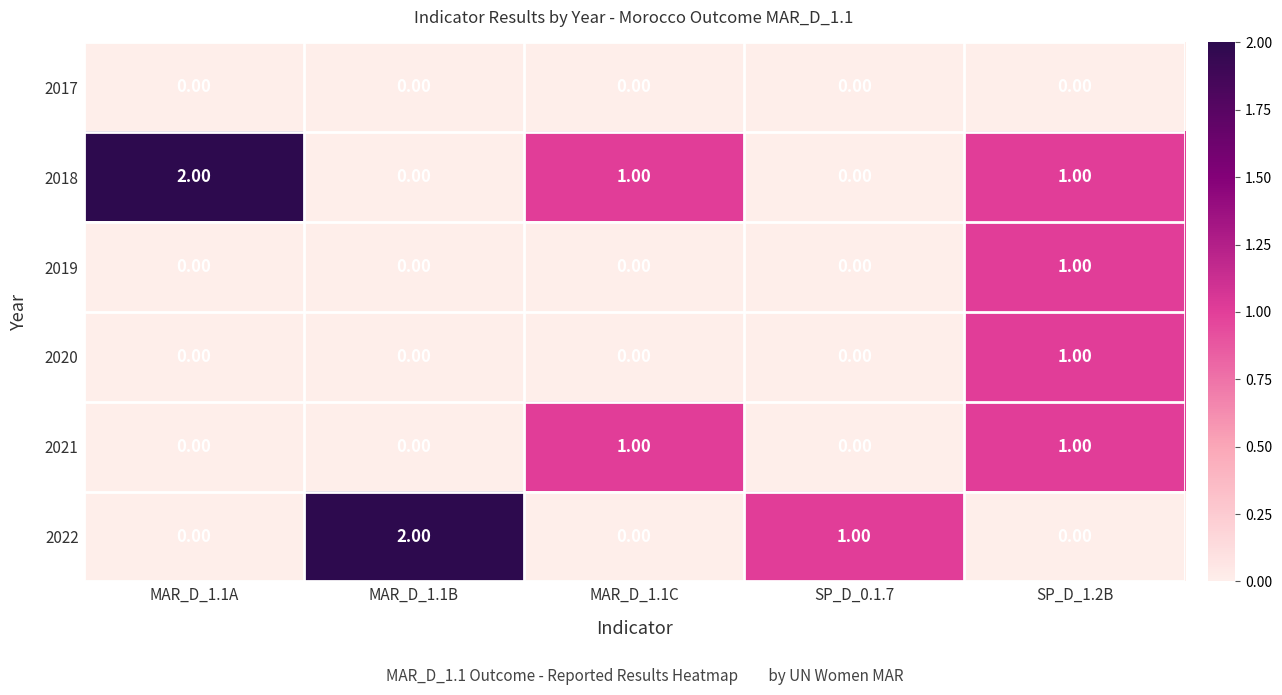

What is the spread (max minus min) of values at SP_D_1.2B?

1